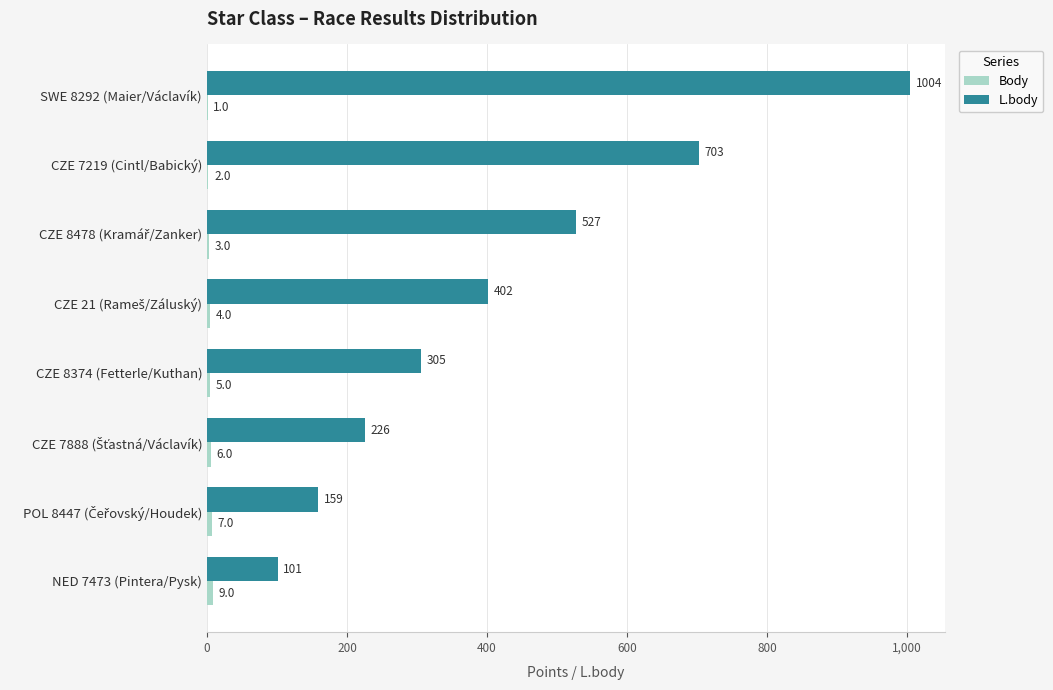

How many distinct data groups are displayed?

2